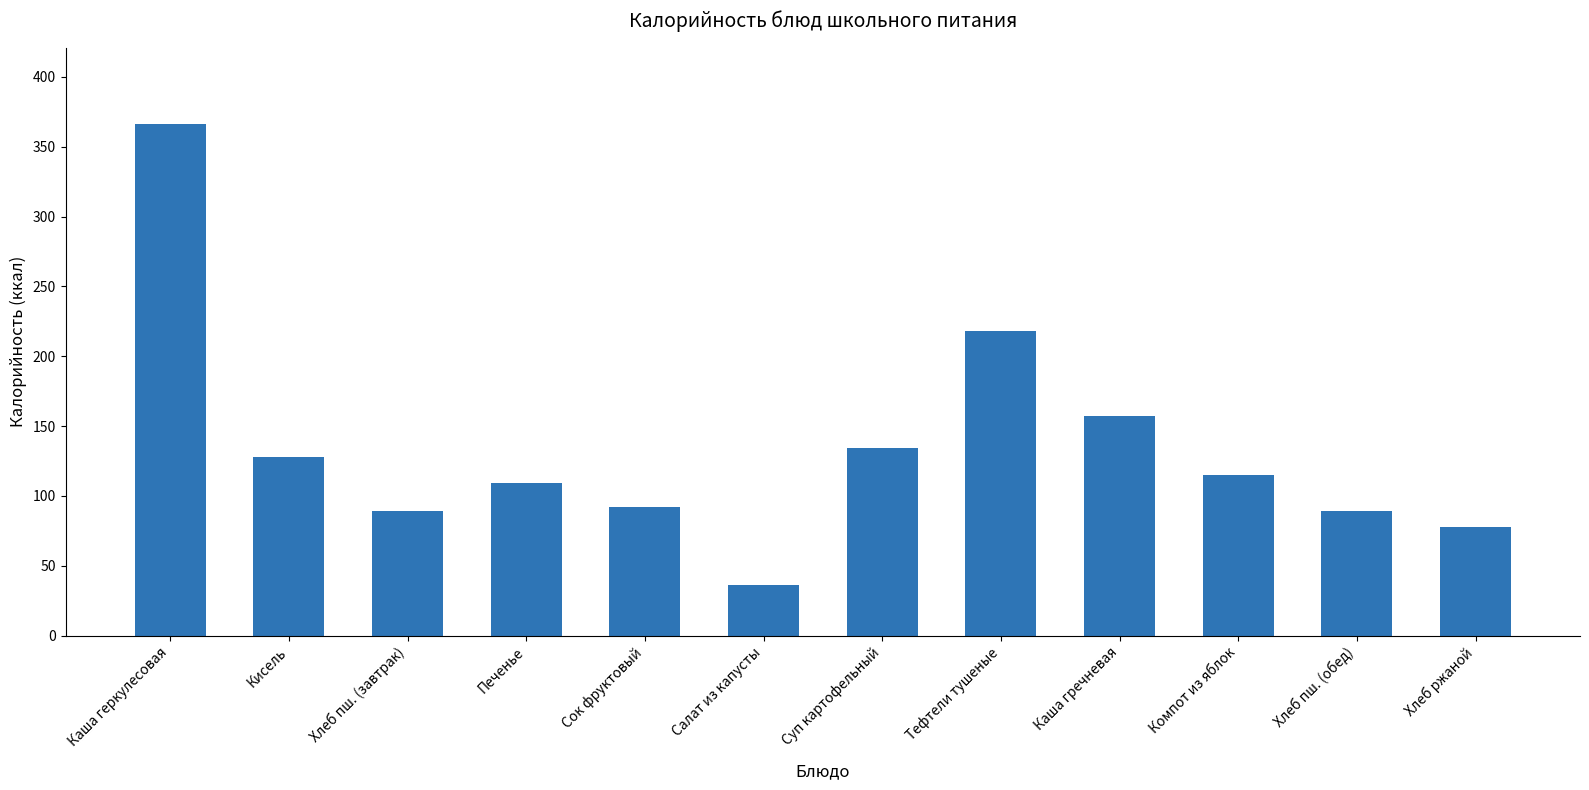

What is the change in value from Каша гречневая to Хлеб ржаной?

-79